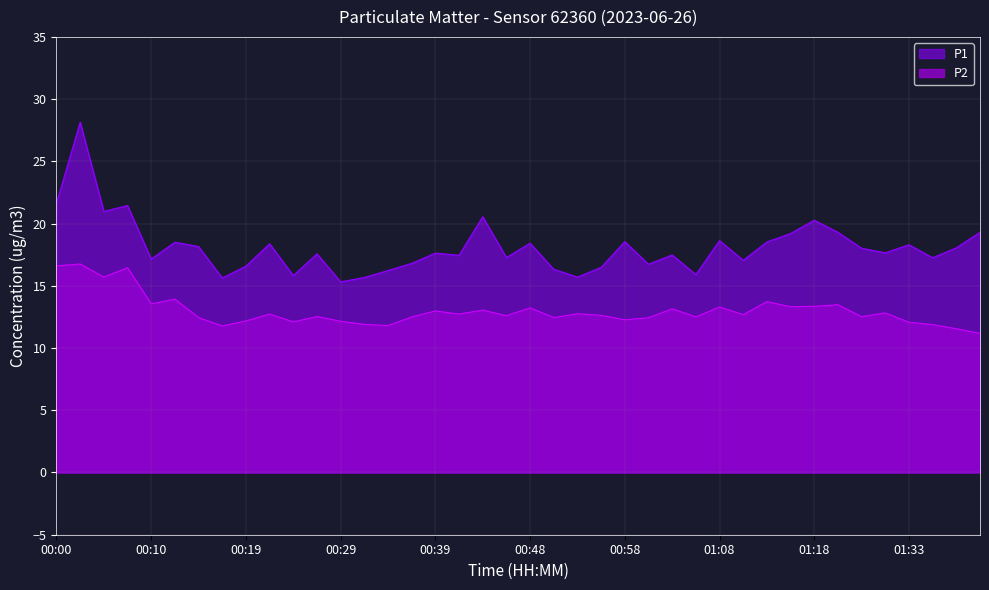

At which label does P1 reach its peak?

00:02